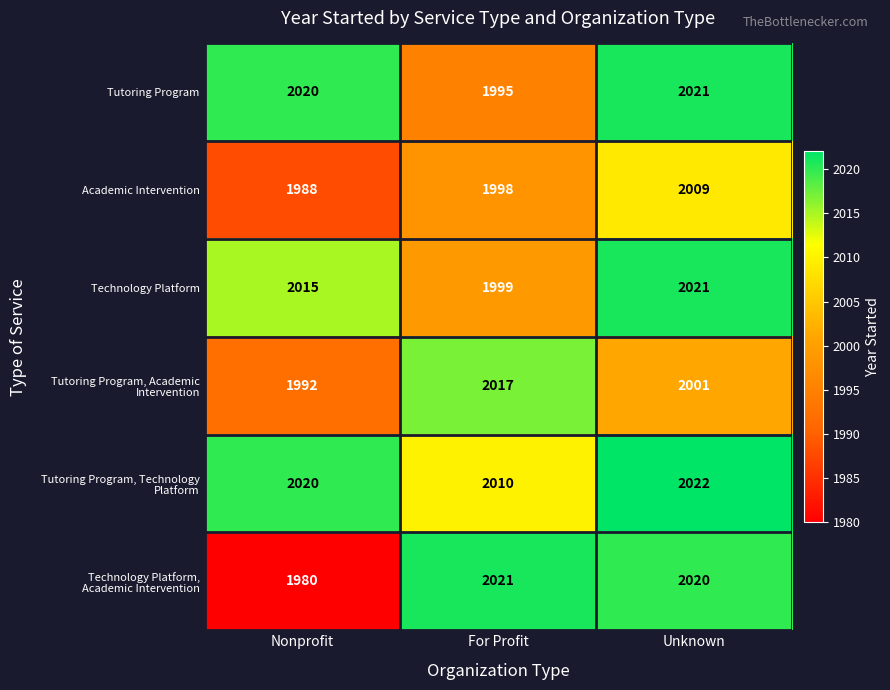

The Academic Intervention series shows 1988 at Nonprofit. True or false?

True